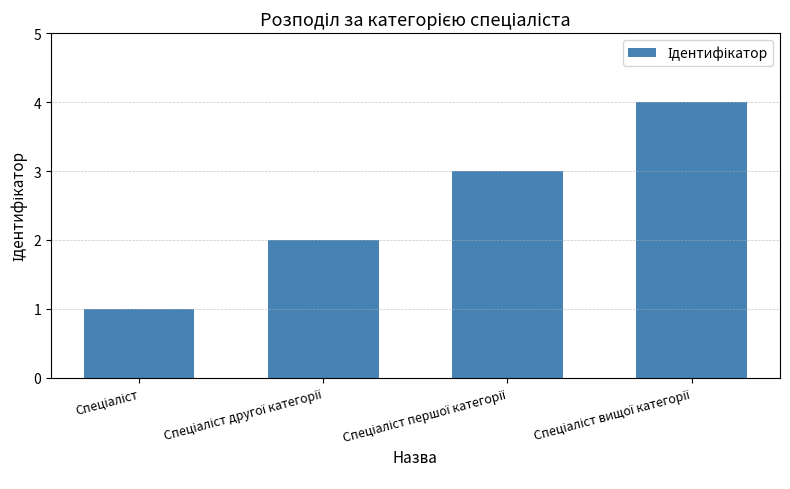

What is the value of the 4th bar from the left?

4